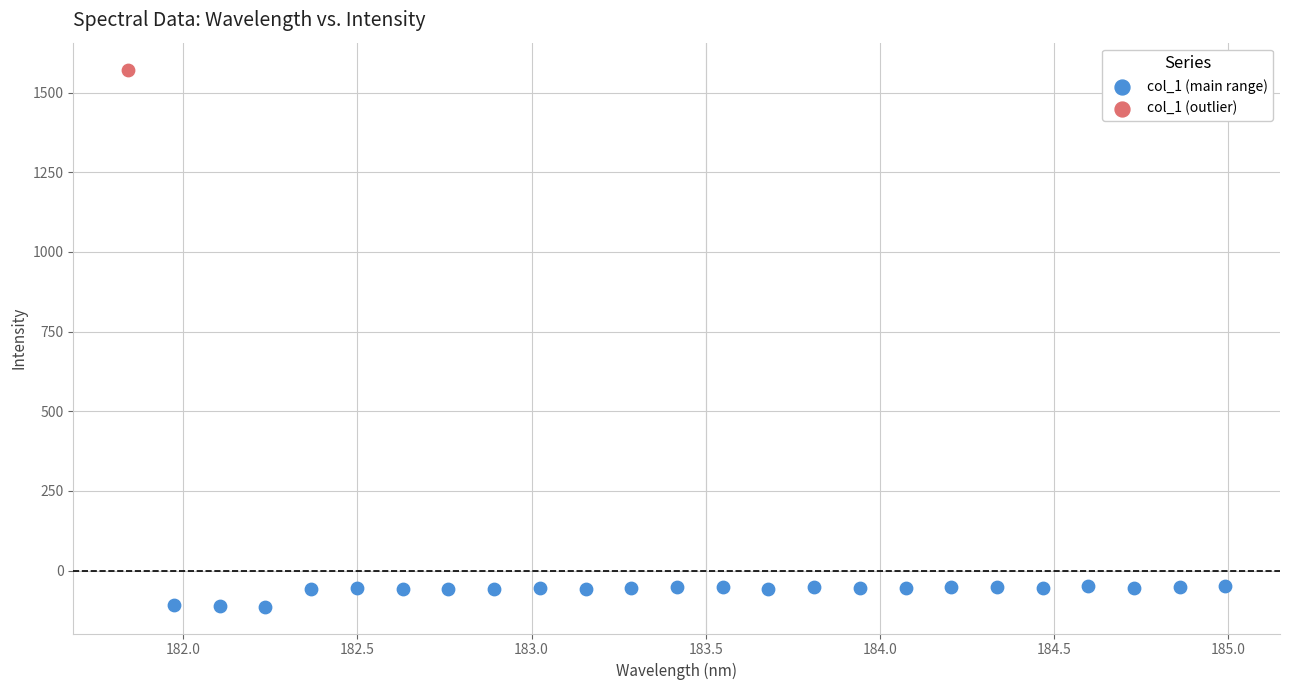

What are all the series names shown in the legend?

col_1 (main range), col_1 (outlier)